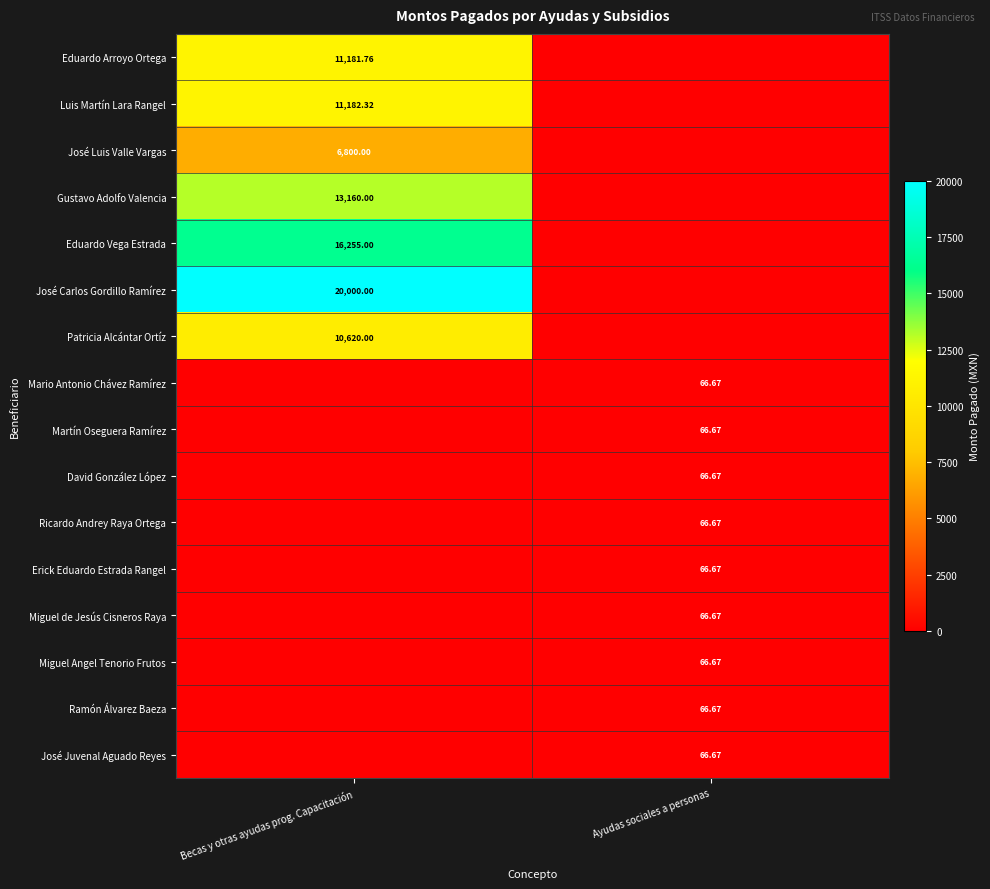

The value of José Juvenal Aguado Reyes at Becas y otras ayudas prog. Capacitación is -24.1. True or false?

False